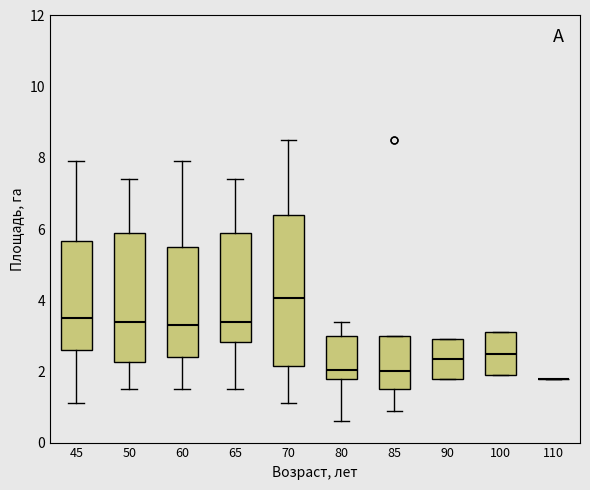

Reading left to right, transcribe this box plot: for each box, give where its median line is, the range the box spans, and where its two whiskers end, as read against the y-axis. The values are not printed on the chart, so give them approximately, as read against the axis.

45: median 3.6, box 2.6 to 5.6, whiskers 1.2 to 8.0
50: median 3.4, box 2.2 to 6.0, whiskers 1.6 to 7.4
60: median 3.4, box 2.4 to 5.6, whiskers 1.6 to 8.0
65: median 3.4, box 2.8 to 6.0, whiskers 1.6 to 7.4
70: median 4.0, box 2.2 to 6.4, whiskers 1.2 to 8.6
80: median 2.0, box 1.8 to 3.0, whiskers 0.6 to 3.4
85: median 2.0, box 1.6 to 3.0, whiskers 1.0 to 3.0
90: median 2.4, box 1.8 to 3.0, whiskers 1.8 to 3.0
100: median 2.6, box 2.0 to 3.2, whiskers 2.0 to 3.2
110: box collapsed to a line at 1.8, whiskers 1.8 to 1.8